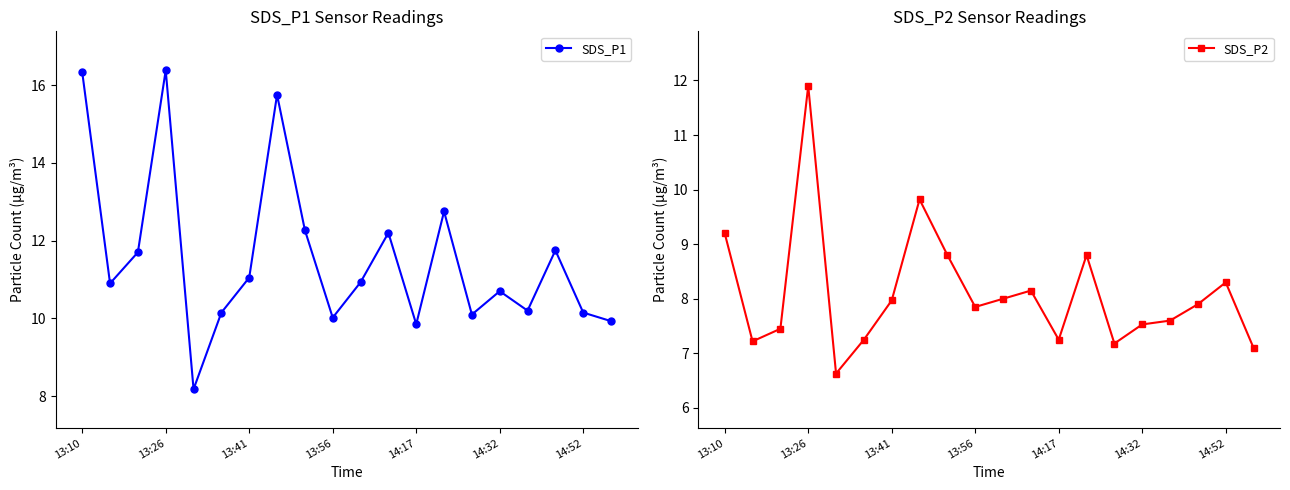

Rank the series by their maximum value, from highest to lowest.

SDS_P1, SDS_P2